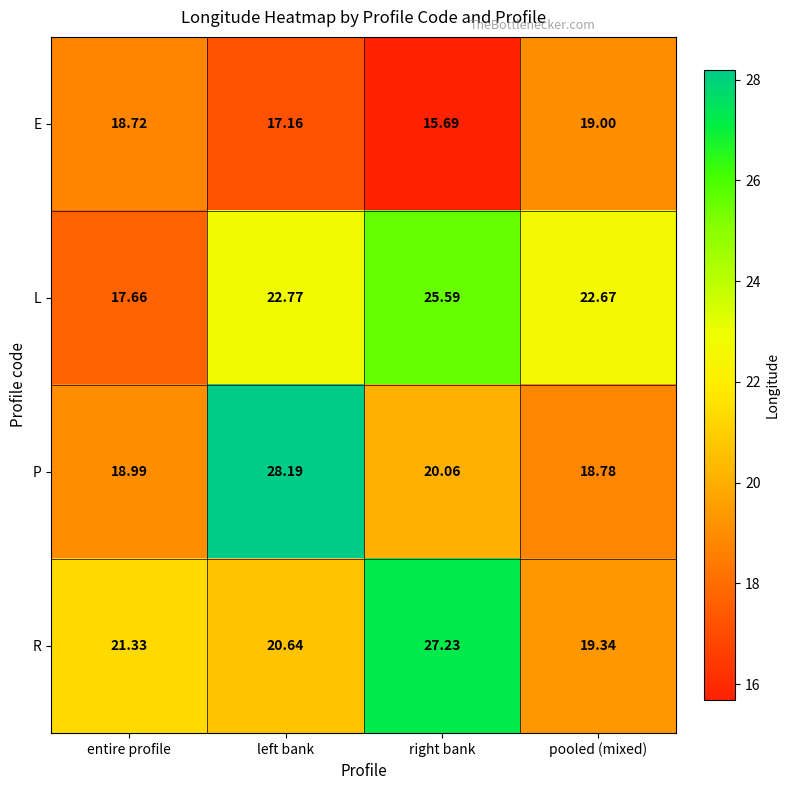

Which label corresponds to the smallest value in the chart?

right bank